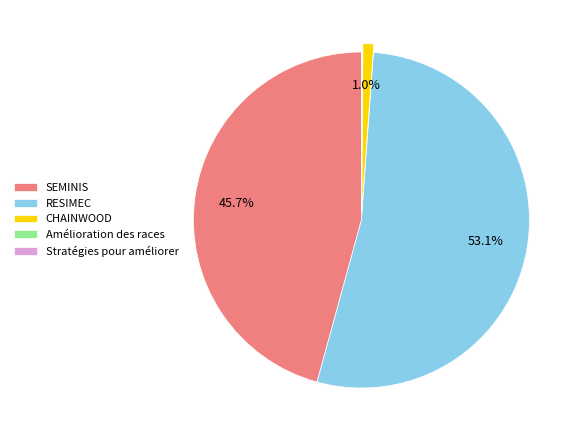

Does RESIMEC represent more than half of the total?

Yes